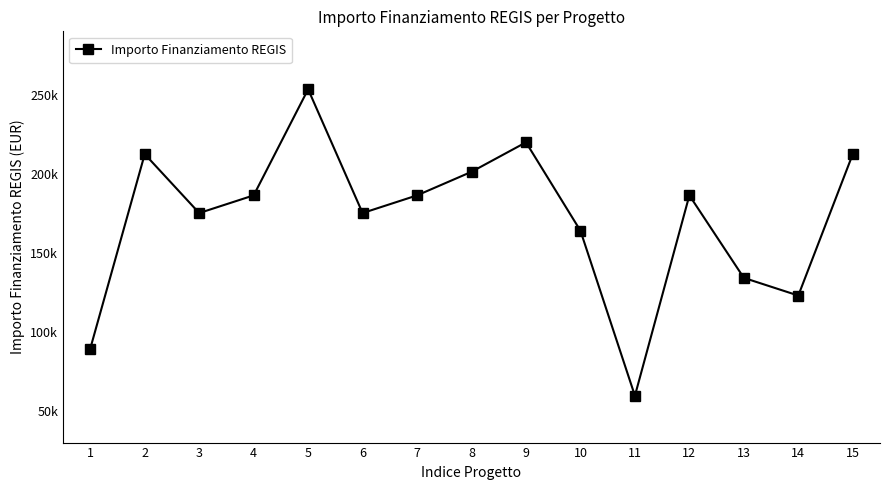

List the labels in order of value, smallest first.

11, 1, 14, 13, 10, 3, 6, 4, 7, 12, 8, 2, 15, 9, 5